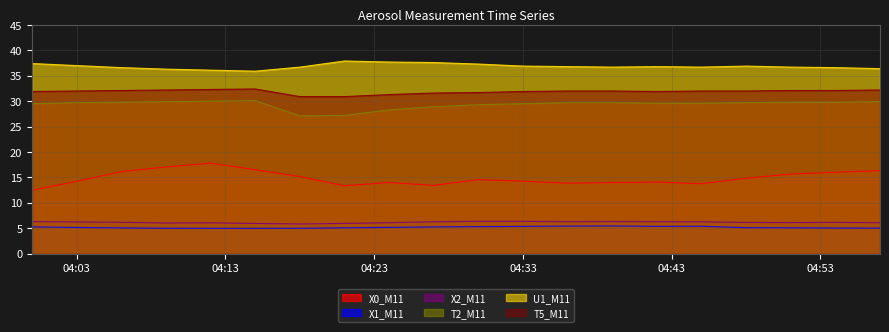

What is the label of the 14th point from the left?

2024-06-10 04:39:00